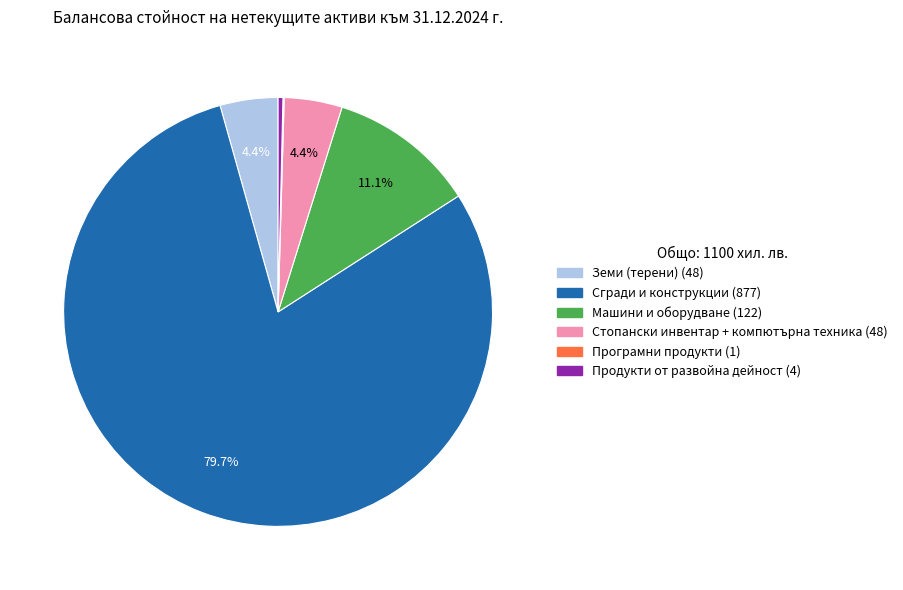

Does any single category account for the majority?

Yes